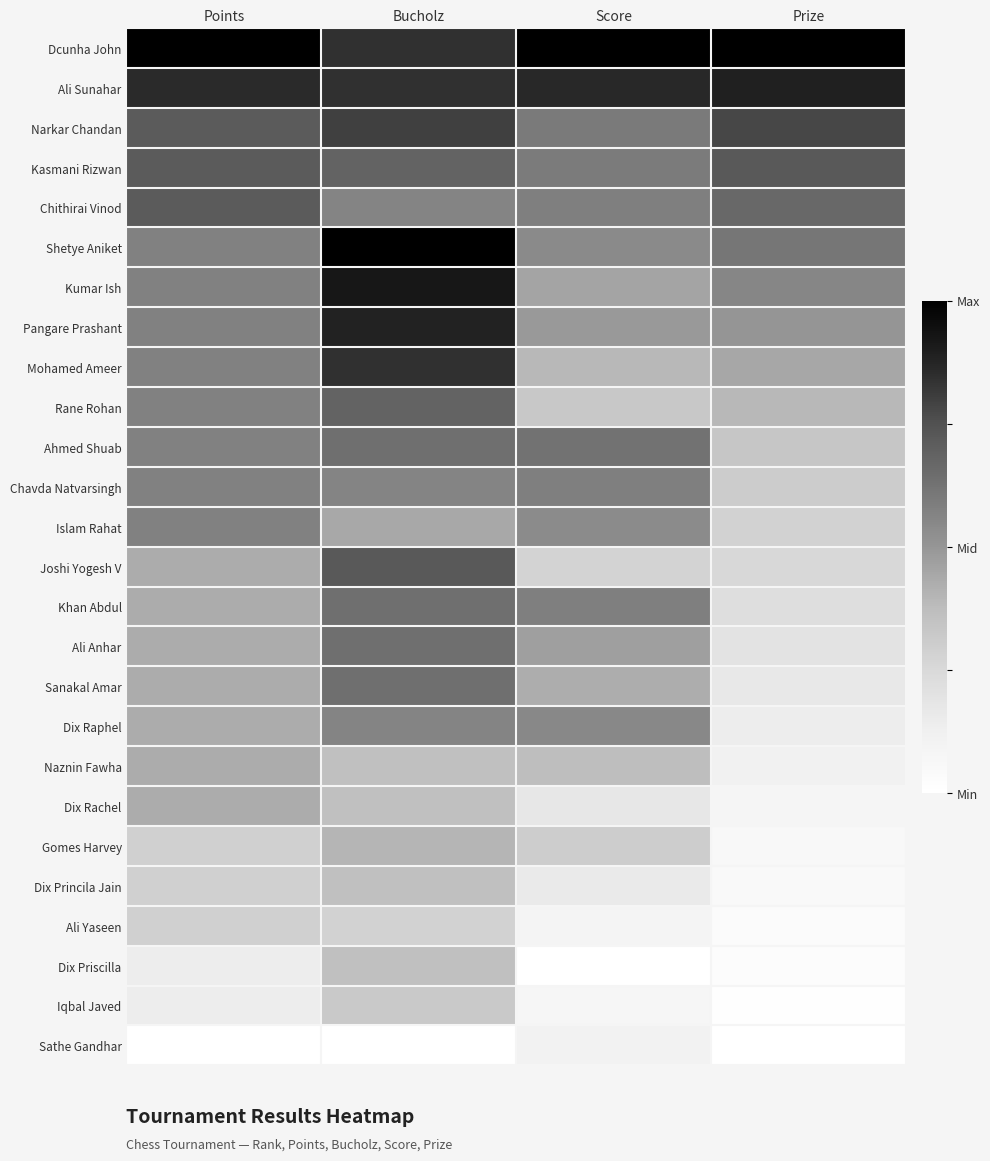

Reading left to right, extract all data points from this chart.

Dcunha John: Points=1.0	Bucholz=0.8	Score=1.0	Prize=1.0
Ali Sunahar: Points=0.9	Bucholz=0.8	Score=0.9	Prize=0.9
Narkar Chandan: Points=0.7	Bucholz=0.8	Score=0.6	Prize=0.8
Kasmani Rizwan: Points=0.7	Bucholz=0.7	Score=0.6	Prize=0.7
Chithirai Vinod: Points=0.7	Bucholz=0.6	Score=0.6	Prize=0.7
Shetye Aniket: Points=0.6	Bucholz=1.0	Score=0.5	Prize=0.6
Kumar Ish: Points=0.6	Bucholz=0.9	Score=0.5	Prize=0.6
Pangare Prashant: Points=0.6	Bucholz=0.9	Score=0.5	Prize=0.5
Mohamed Ameer: Points=0.6	Bucholz=0.8	Score=0.4	Prize=0.4
Rane Rohan: Points=0.6	Bucholz=0.7	Score=0.3	Prize=0.4
Ahmed Shuab: Points=0.6	Bucholz=0.6	Score=0.6	Prize=0.3
Chavda Natvarsingh: Points=0.6	Bucholz=0.6	Score=0.6	Prize=0.3
Islam Rahat: Points=0.6	Bucholz=0.4	Score=0.5	Prize=0.3
Joshi Yogesh V: Points=0.4	Bucholz=0.7	Score=0.3	Prize=0.2
Khan Abdul: Points=0.4	Bucholz=0.6	Score=0.6	Prize=0.2
Ali Anhar: Points=0.4	Bucholz=0.6	Score=0.5	Prize=0.2
Sanakal Amar: Points=0.4	Bucholz=0.6	Score=0.4	Prize=0.2
Dix Raphel: Points=0.4	Bucholz=0.6	Score=0.6	Prize=0.1
Naznin Fawha: Points=0.4	Bucholz=0.4	Score=0.4	Prize=0.1
Dix Rachel: Points=0.4	Bucholz=0.4	Score=0.2	Prize=0.1
Gomes Harvey: Points=0.3	Bucholz=0.4	Score=0.3	Prize=0.1
Dix Princila Jain: Points=0.3	Bucholz=0.4	Score=0.2	Prize=0.0
Ali Yaseen: Points=0.3	Bucholz=0.3	Score=0.1	Prize=0.0
Dix Priscilla: Points=0.1	Bucholz=0.4	Score=0.0	Prize=0.0
Iqbal Javed: Points=0.1	Bucholz=0.3	Score=0.1	Prize=0.0
Sathe Gandhar: Points=0.0	Bucholz=0.0	Score=0.1	Prize=0.0